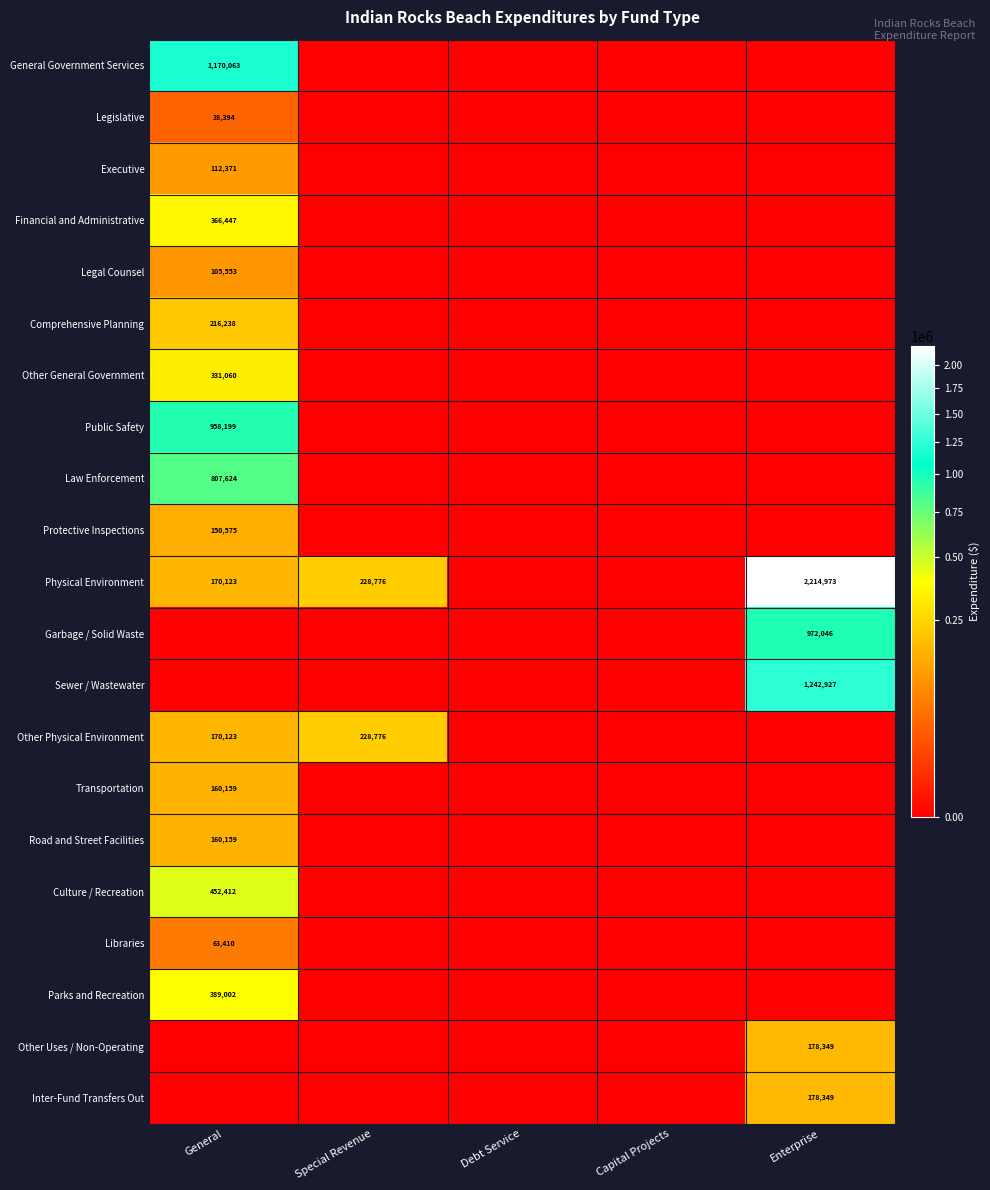

The Comprehensive Planning series shows 216238 at General. True or false?

True